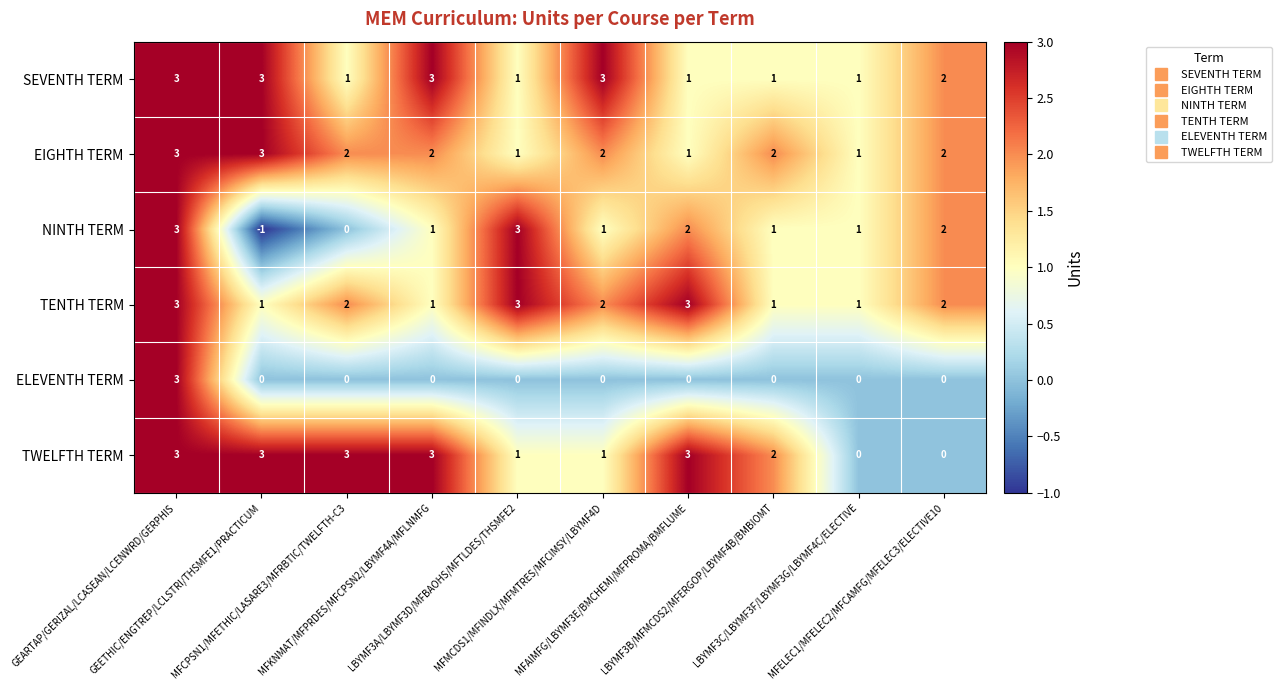

At how many categories does at least one series exceed 0?

10